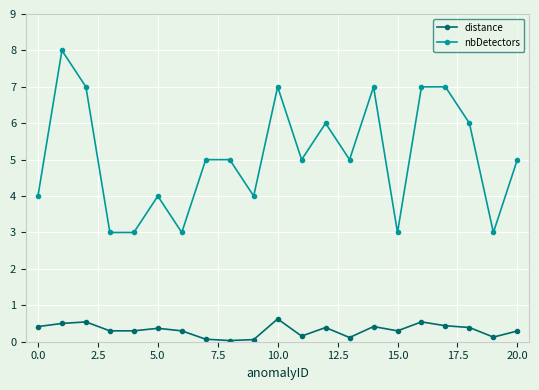

List the series in order of their peak value, highest first.

nbDetectors, distance